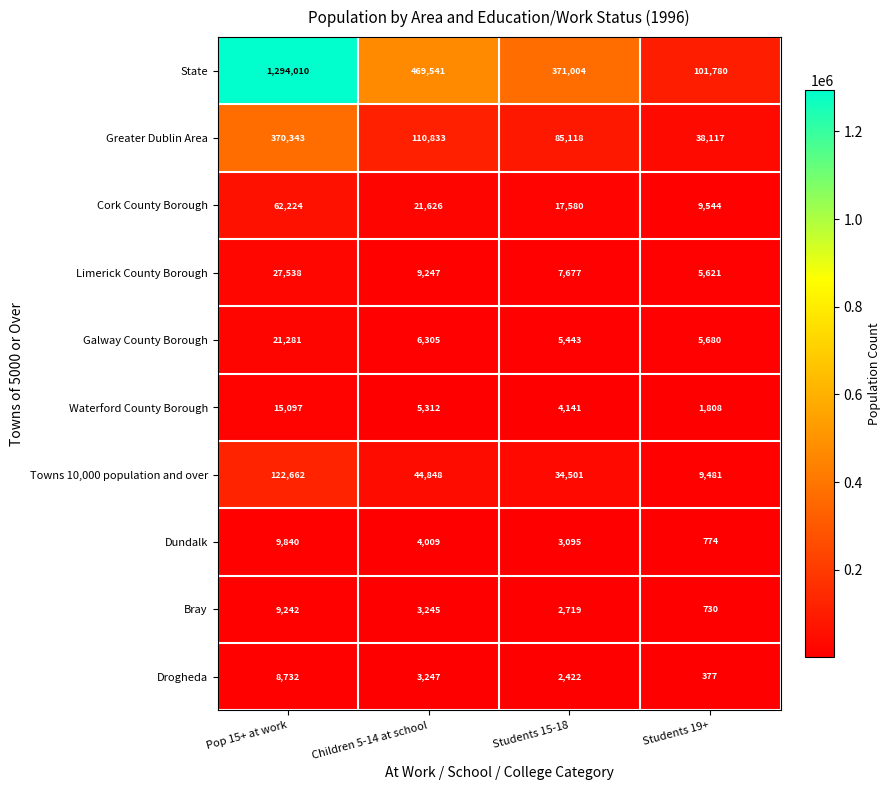

Is it true that State equals 469541 at Children 5-14 at school?

True